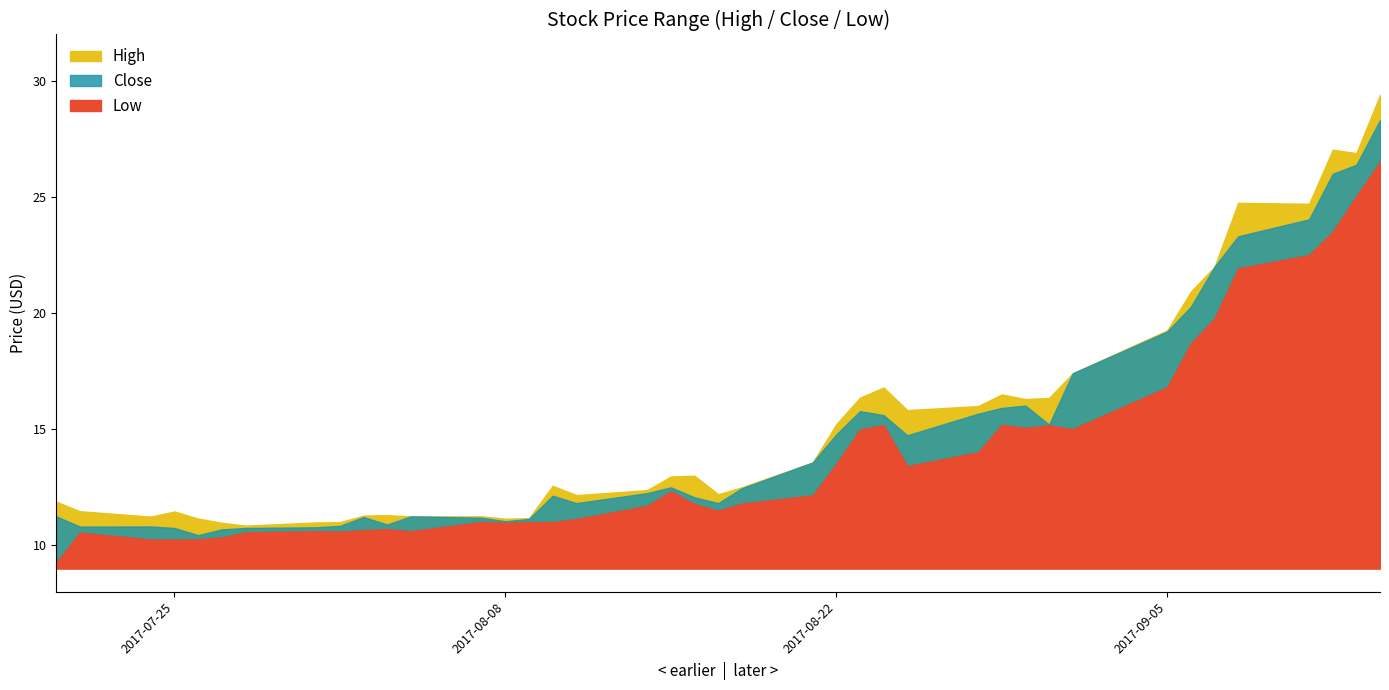

Rank the series by their maximum value, from highest to lowest.

High, Close, Low